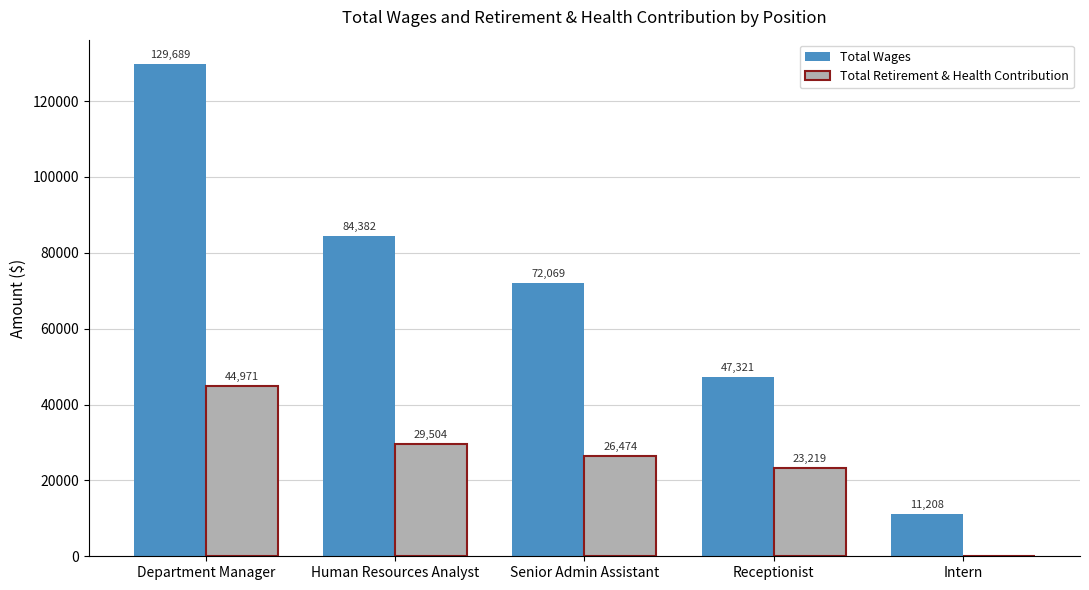

At which label is Total Wages closest to 70448?

Senior Admin Assistant